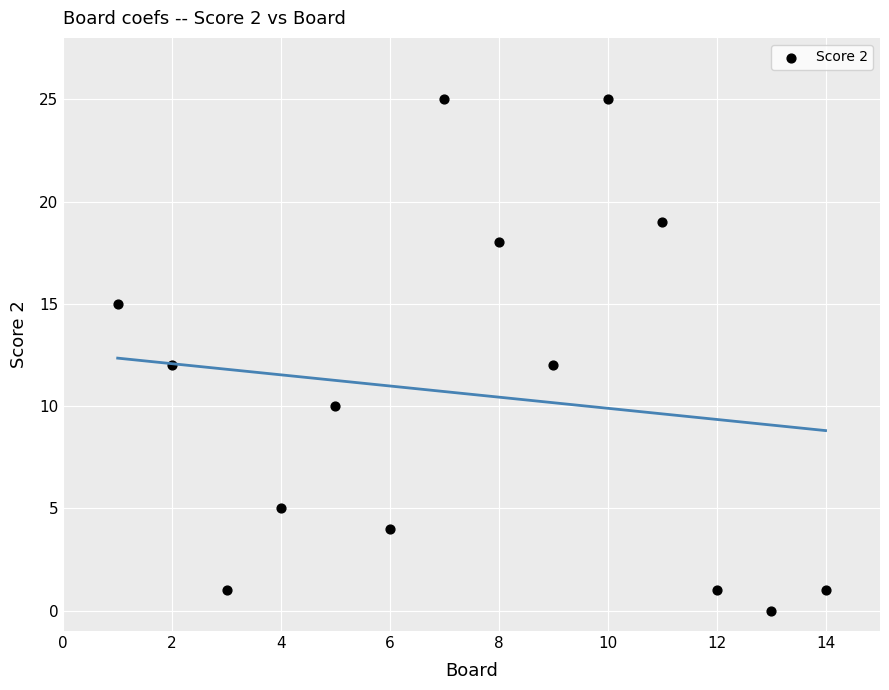

What is the range of Y values (max minus min)?

25